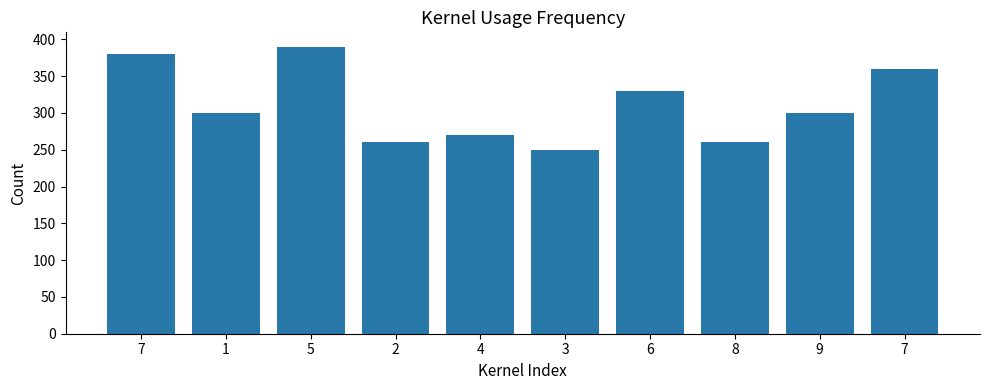

What is the minimum value shown in the chart?

250